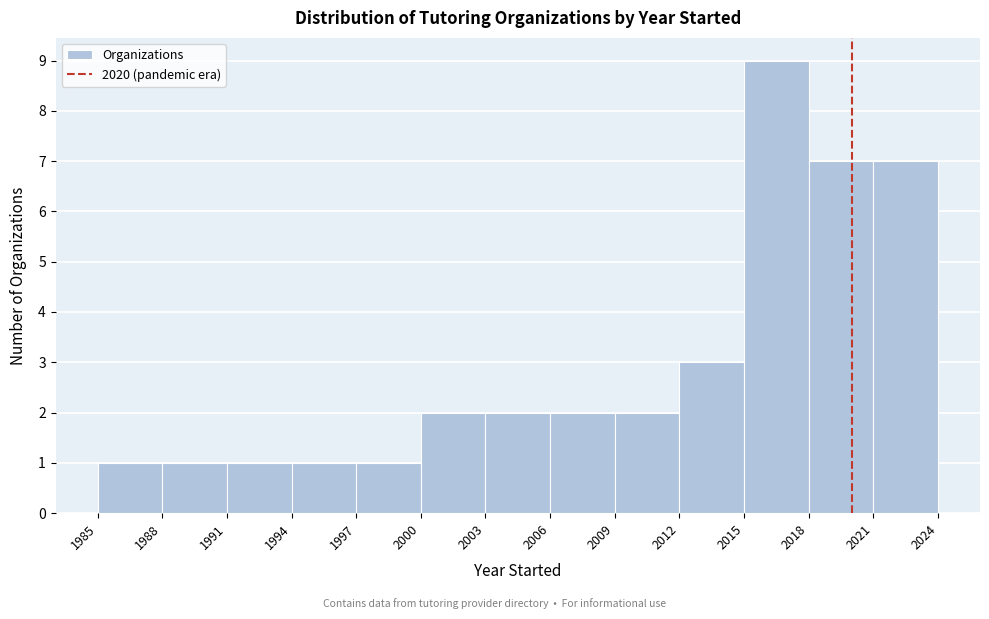

Over which range of the x-axis is the bar tallest?

2015 to 2018